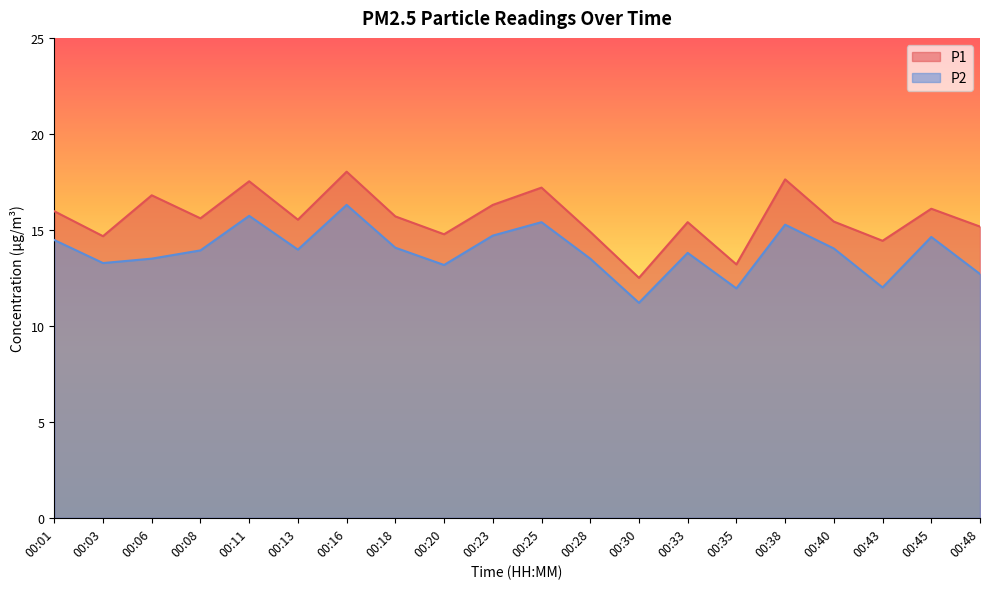

At which category does P2 reach its first local peak?

00:11